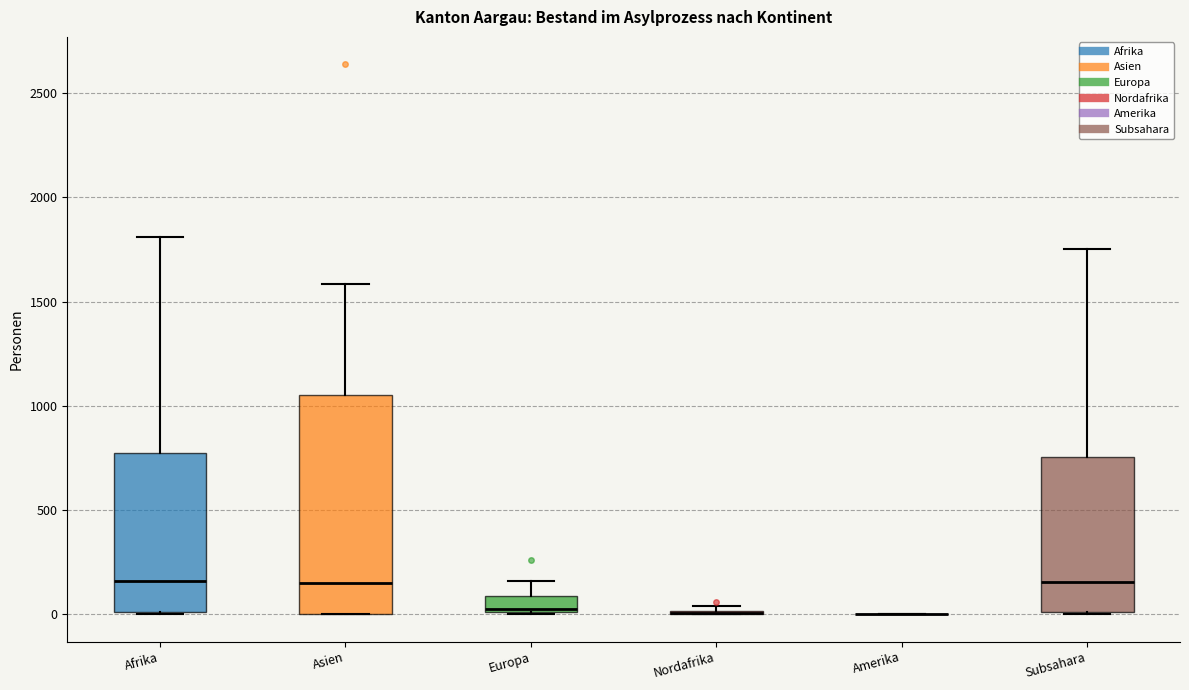

Reading left to right, read every box against the y-axis: the position of its median line, the range the box covers, and the ends of its whiskers. The values are not printed on the chart, so give them approximately, as read against the axis.

Afrika: median 150, box 0 to 750, whiskers 0 to 1800
Asien: median 150, box 0 to 1050, whiskers 0 to 1600
Europa: median 0 (just above the box's lower edge), box 0 to 100, whiskers 0 to 150
Nordafrika: box collapsed to a line at 0, whiskers 0 to 50
Amerika: box collapsed to a line at 0, whiskers 0 to 0
Subsahara: median 150, box 0 to 750, whiskers 0 to 1750